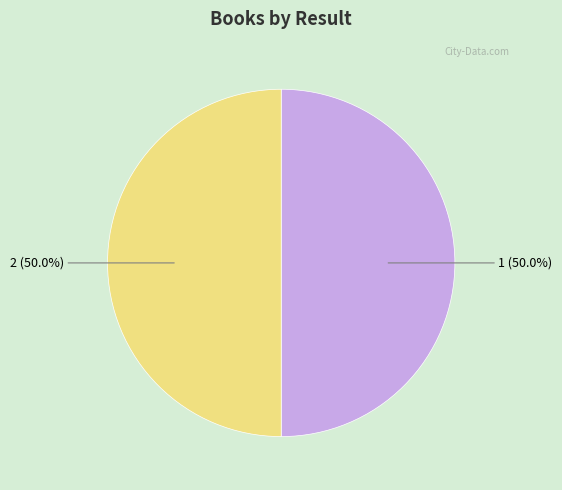

To the nearest percent, what percentage of the pie is 1?

50%